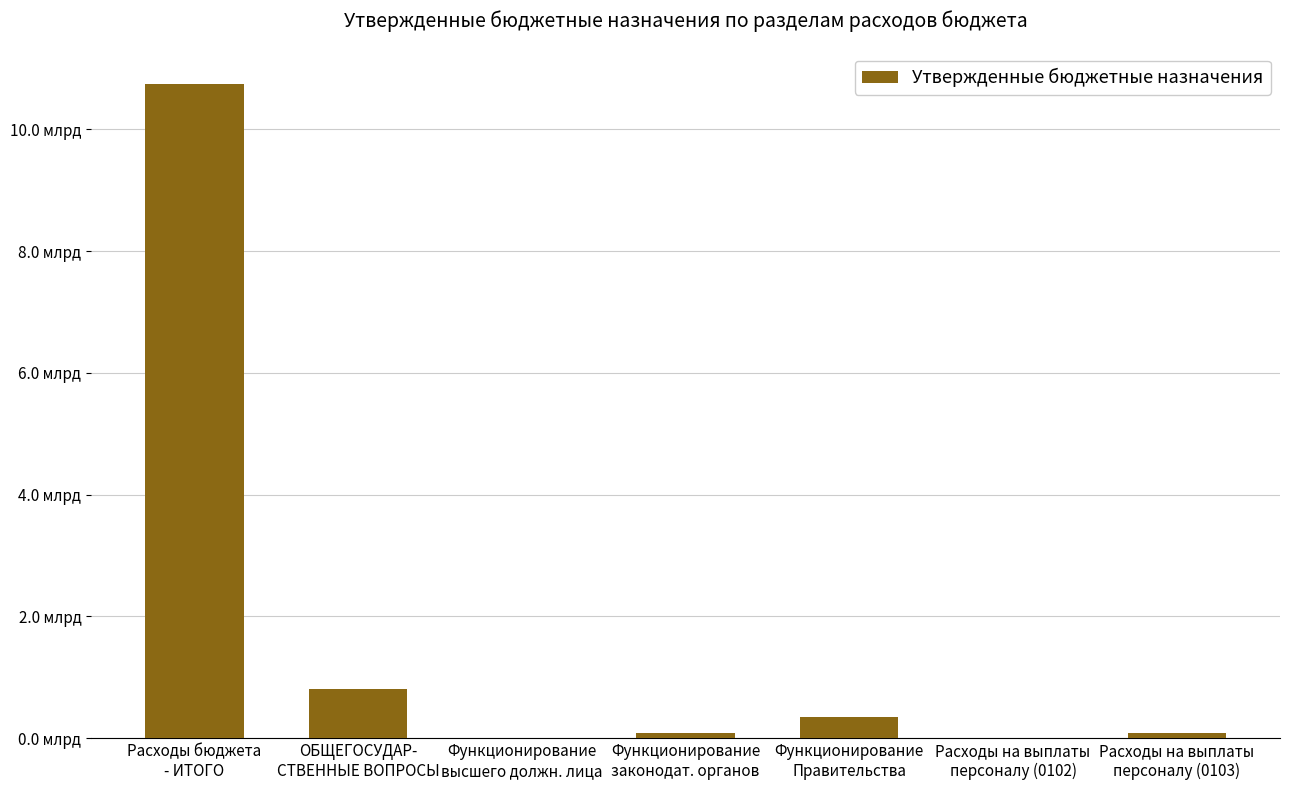

Which category has the lowest value across all series?

Функционирование
высшего должн. лица